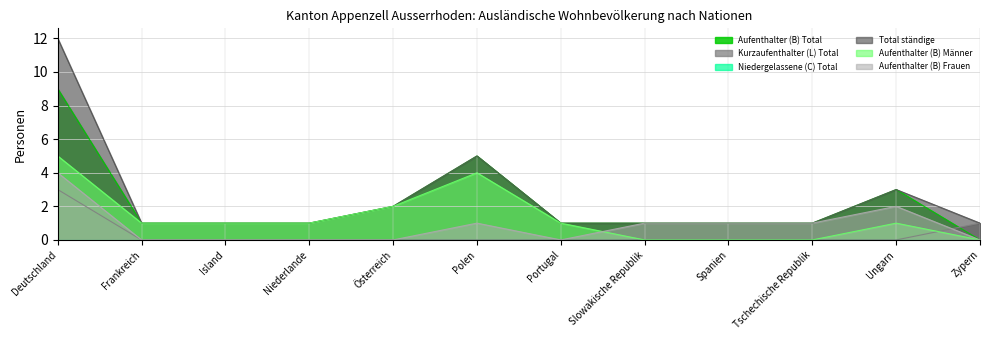

What is the label of the 1st point from the right?

Zypern